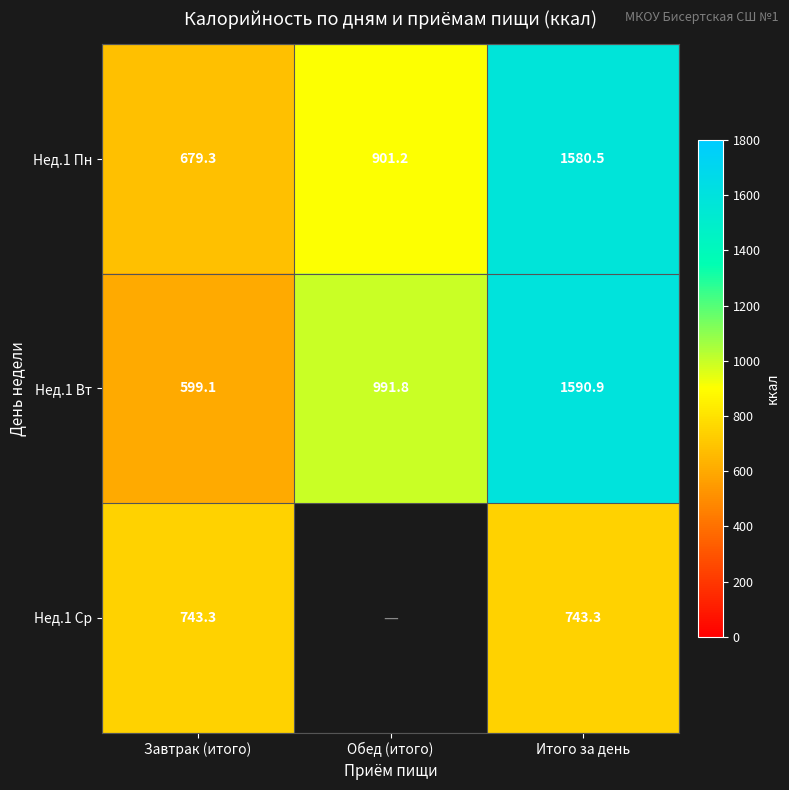

Between Итого за день and Завтрак (итого), which is larger?

Итого за день